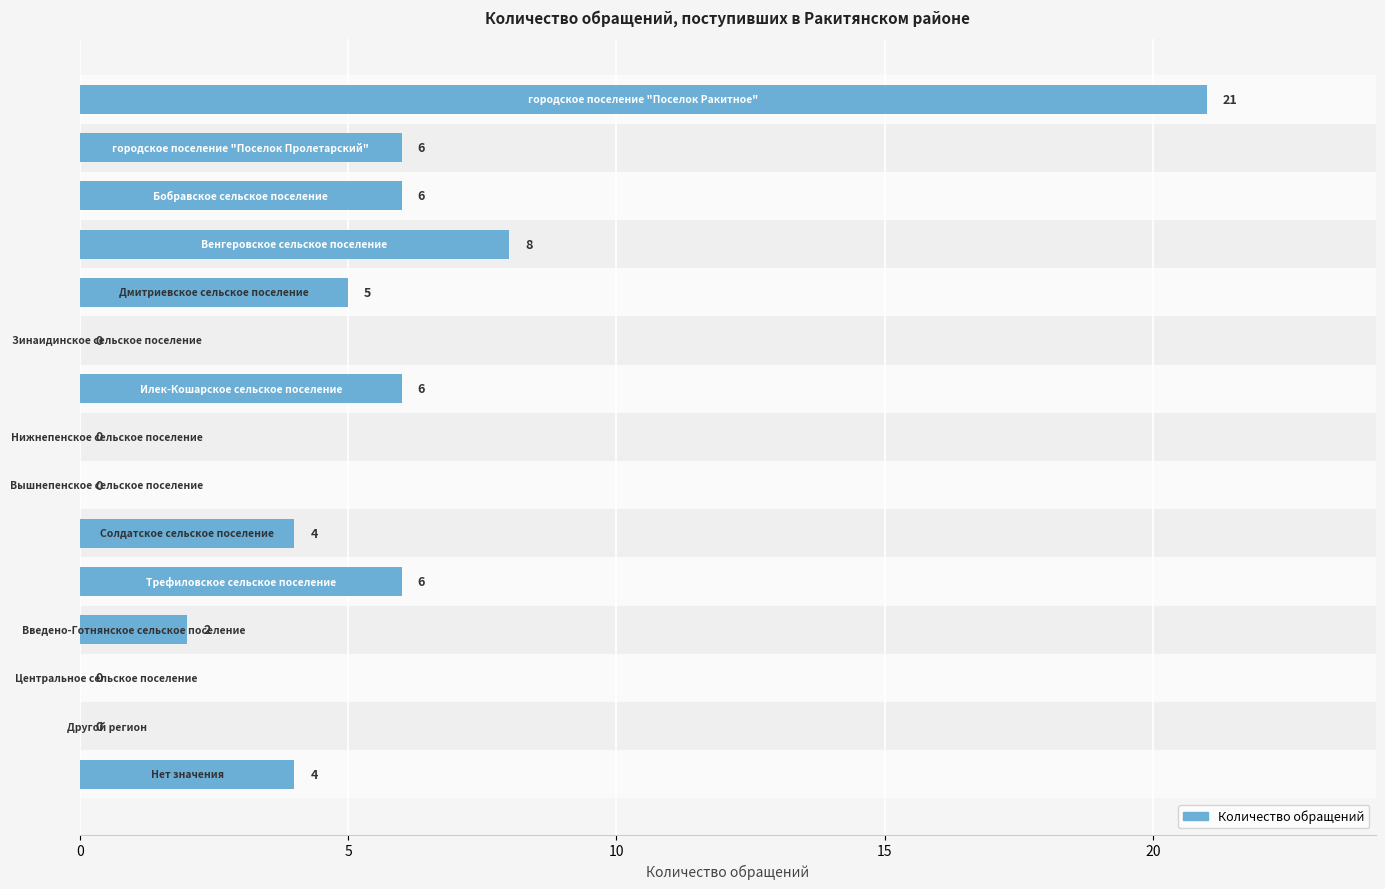

How many values are above zero?

10